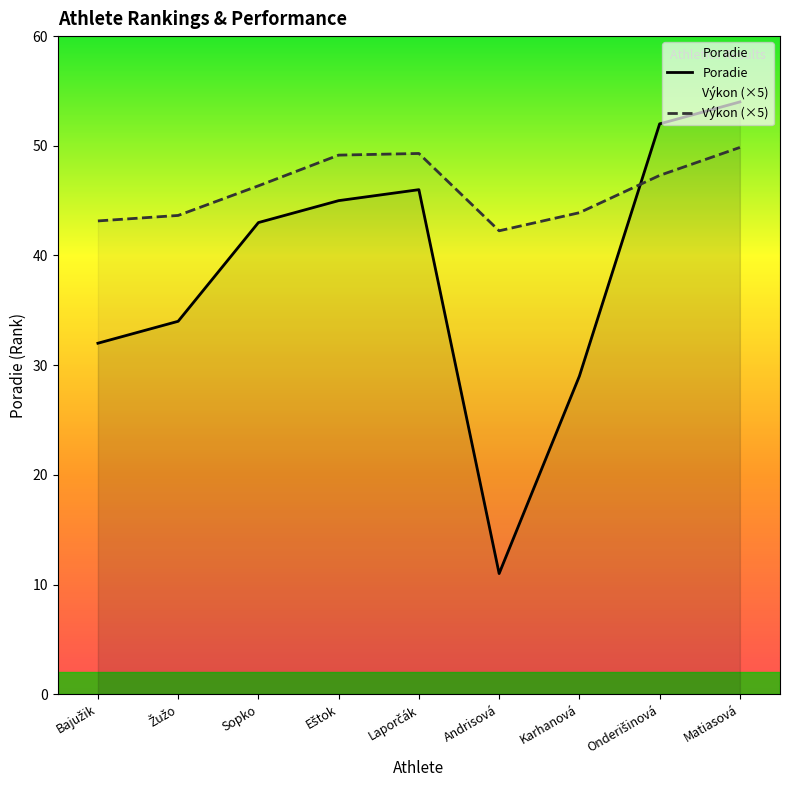

What is the total value across all series at Karhanová?

72.9